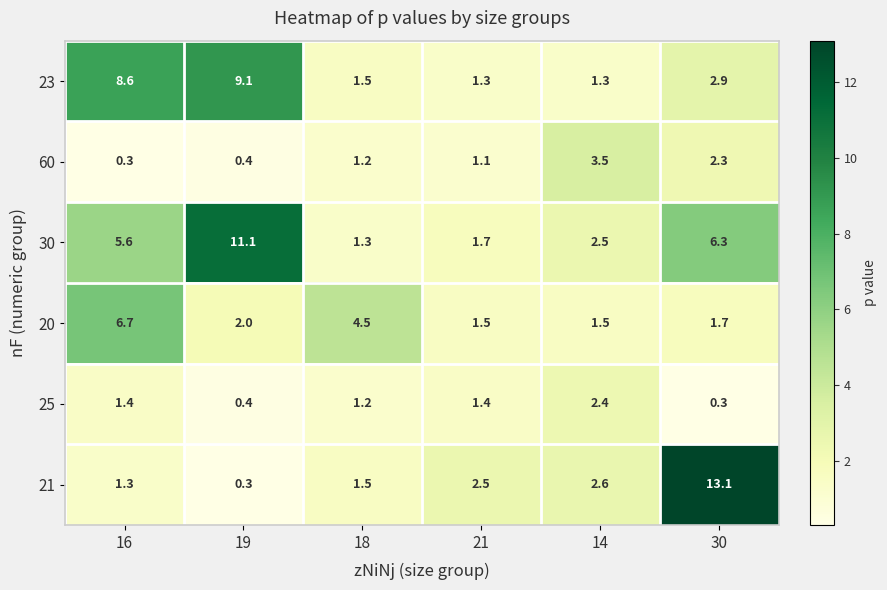

Which series changed the most between 18 and 21?

20